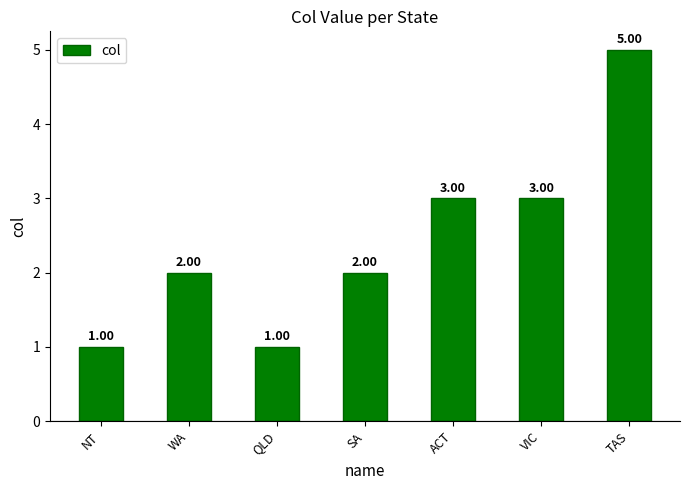

What position from the right is VIC?

2